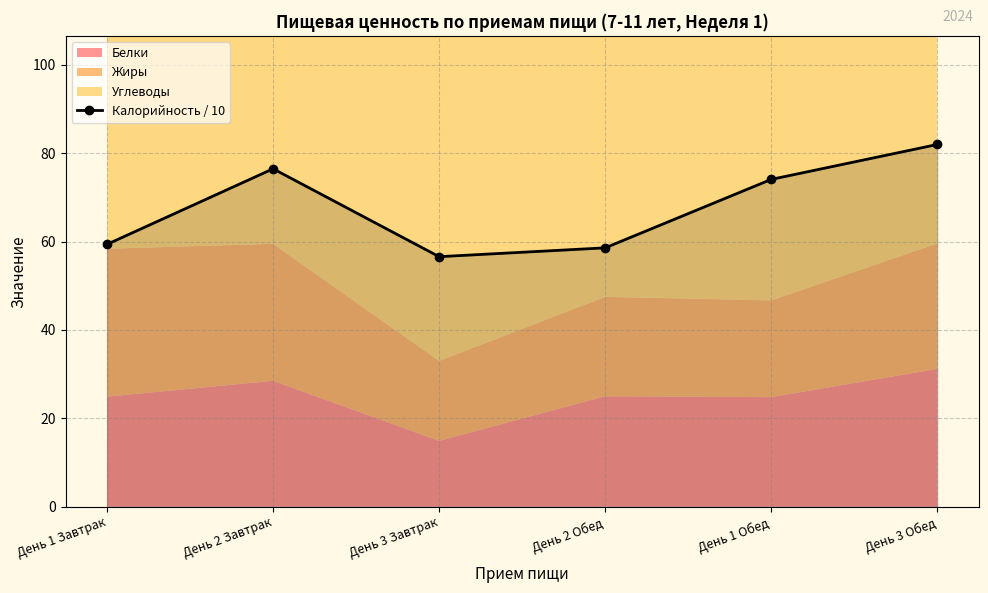

Reading left to right, what are all the values shown in this chart?

День 1 Завтрак=59.4	День 2 Завтрак=76.5	День 3 Завтрак=56.6	День 2 Обед=58.6	День 1 Обед=74.1	День 3 Обед=82.0